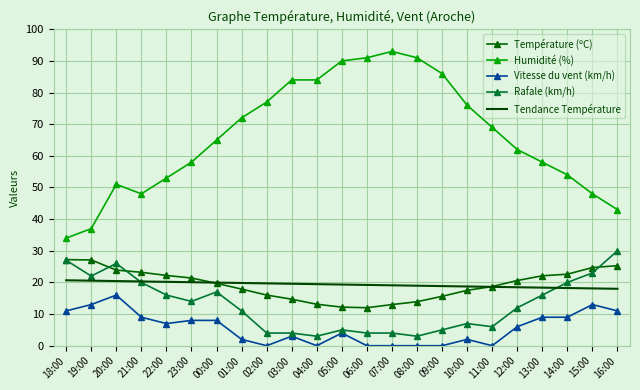

True or false: Tendance Température has a value of 31.0 at 07:00.

False